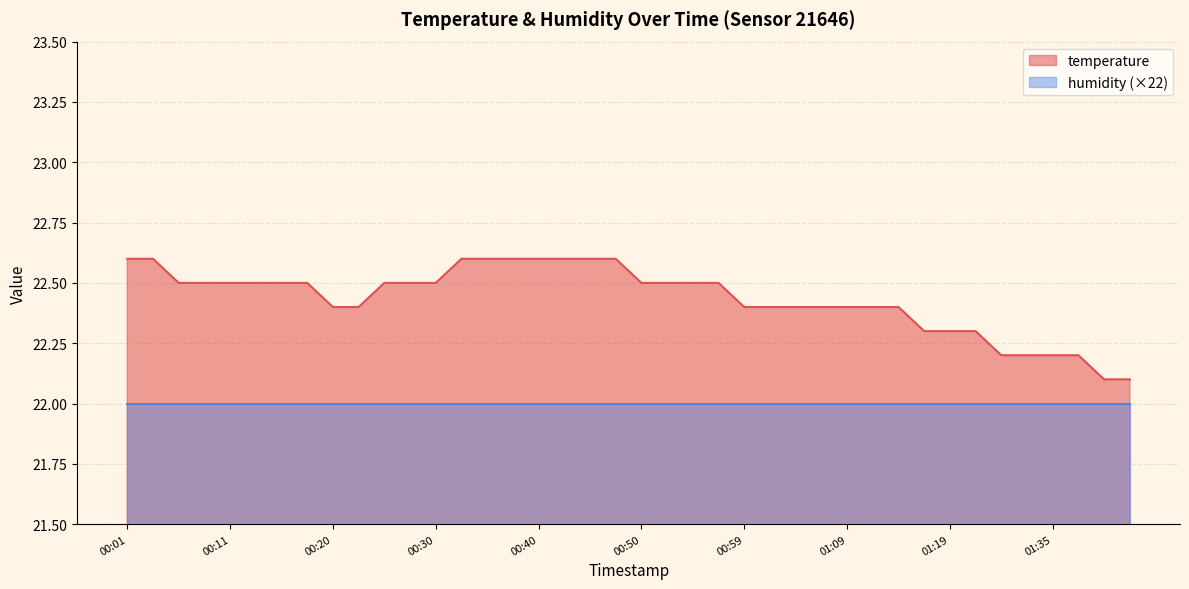

Reading left to right, transcribe all the data shown in this chart.

22.6	22.6	22.5	22.5	22.5	22.5	22.5	22.5	22.4	22.4	22.5	22.5	22.5	22.6	22.6	22.6	22.6	22.6	22.6	22.6	22.5	22.5	22.5	22.5	22.4	22.4	22.4	22.4	22.4	22.4	22.4	22.3	22.3	22.3	22.2	22.2	22.2	22.2	22.1	22.1